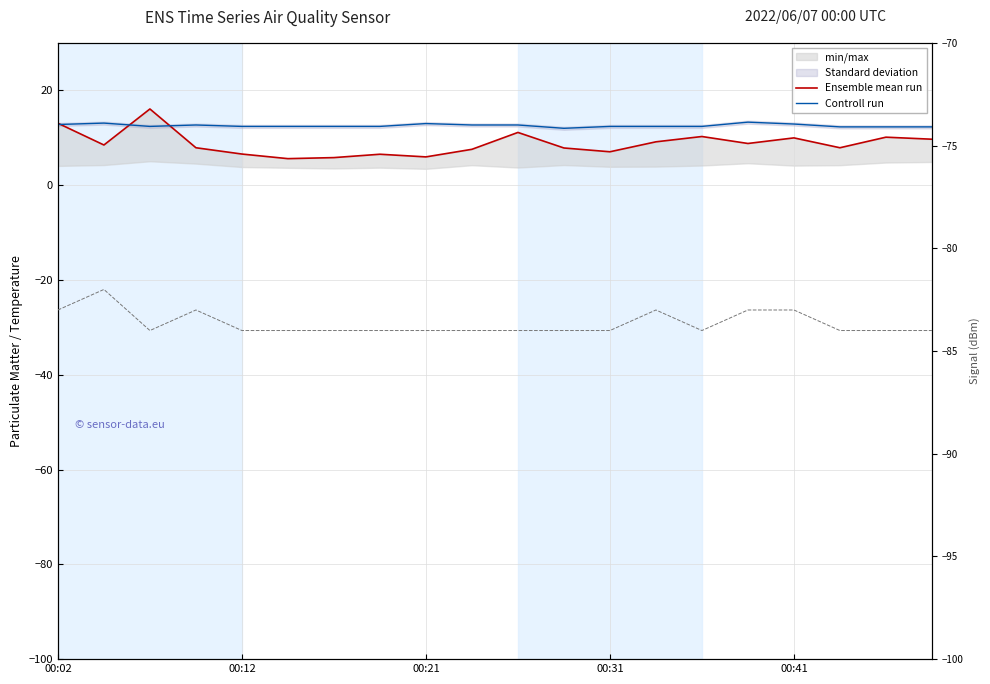

List the series in order of their peak value, highest first.

Ensemble mean run, Controll run, Signal